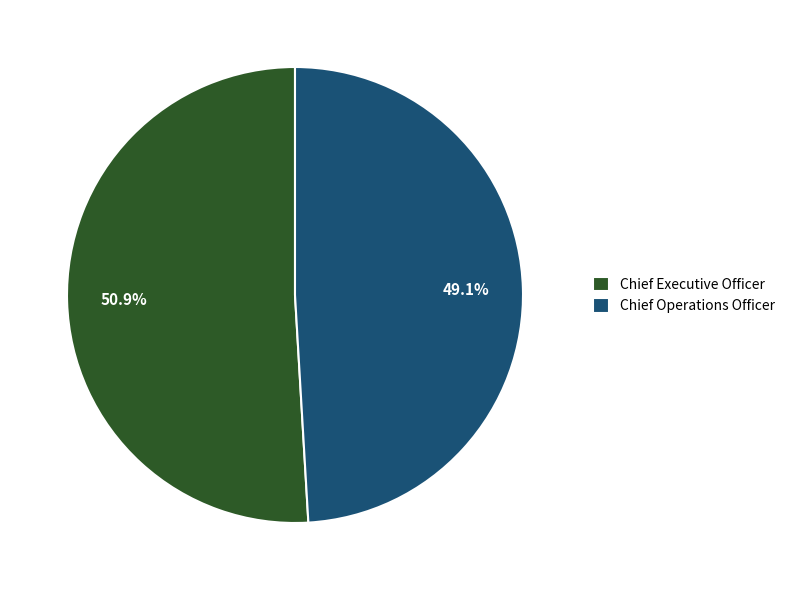

To the nearest percent, what portion does Chief Operations Officer represent?

49%